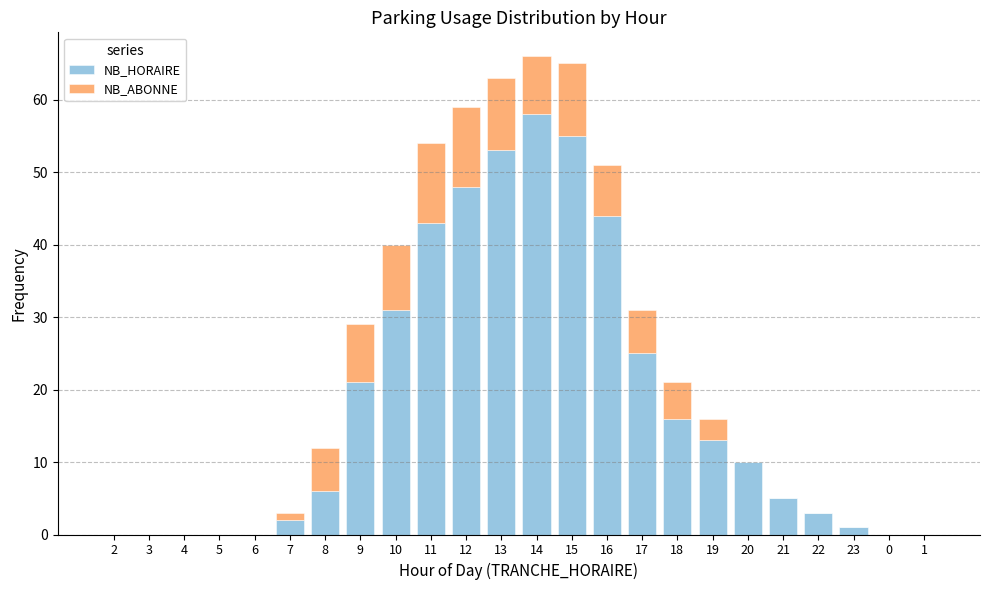

The value of NB_HORAIRE at 13 is 53. True or false?

True